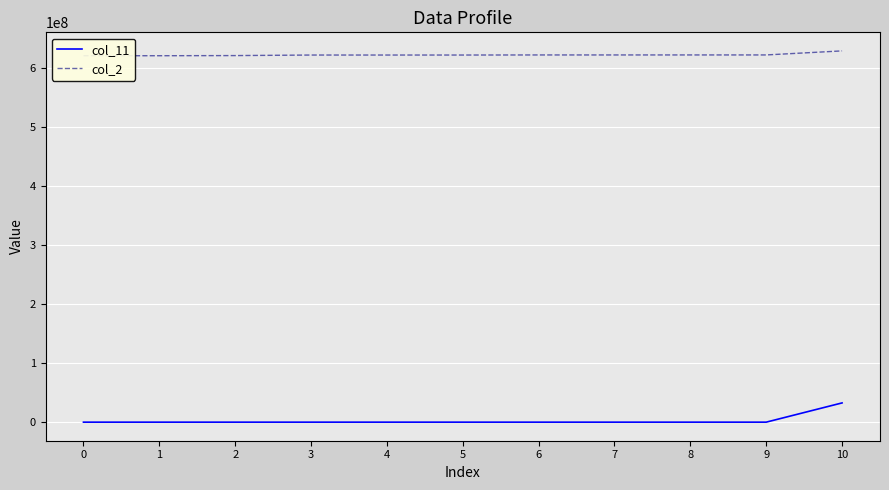

How many values in the col_2 series are below 622687001?

5